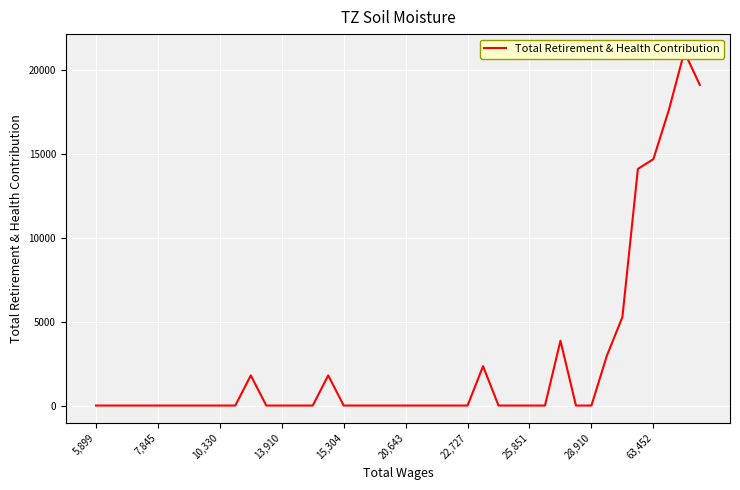

Which has a higher value, 10 or 12?

10